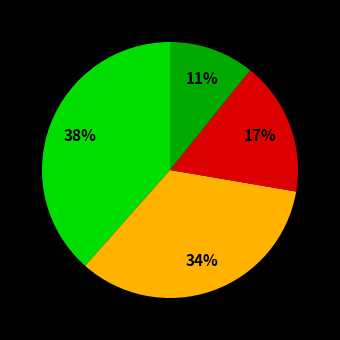

Is there any slice that represents more than half of the pie?

No